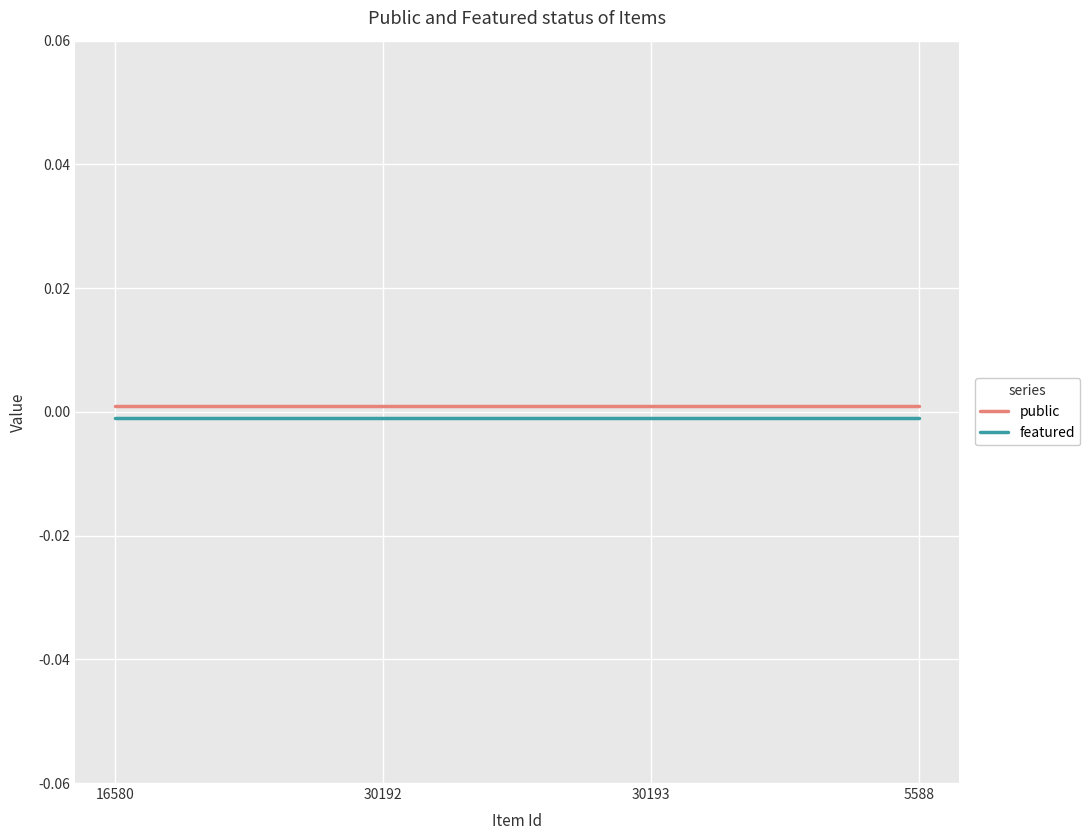

True or false: public and featured intersect in this chart.

False